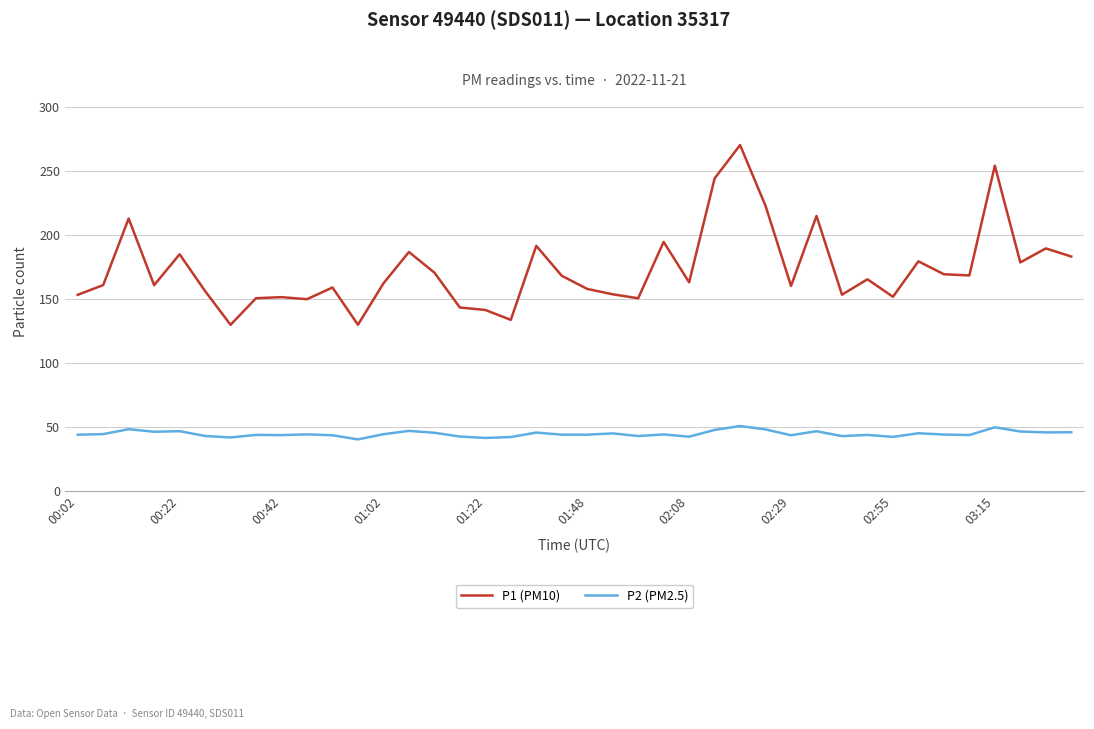

What is the sum of all P1 (PM10) values?

6924.6